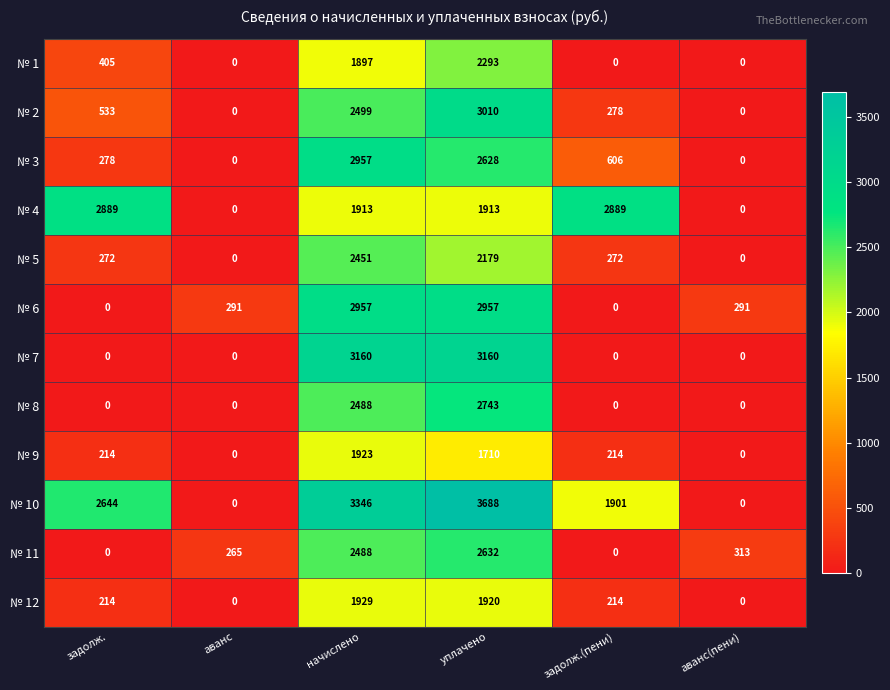

The № 9 series shows 1710 at уплачено. True or false?

True